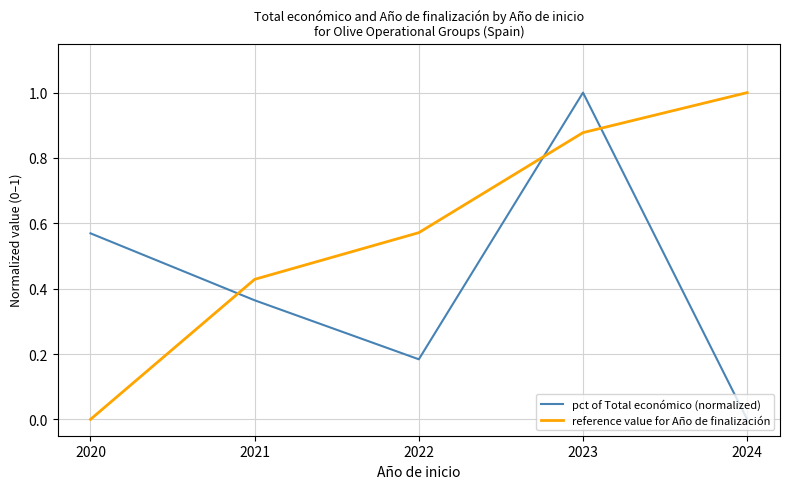

What is the difference between the maximum and minimum values in the reference value for Año de finalización series?

1.0